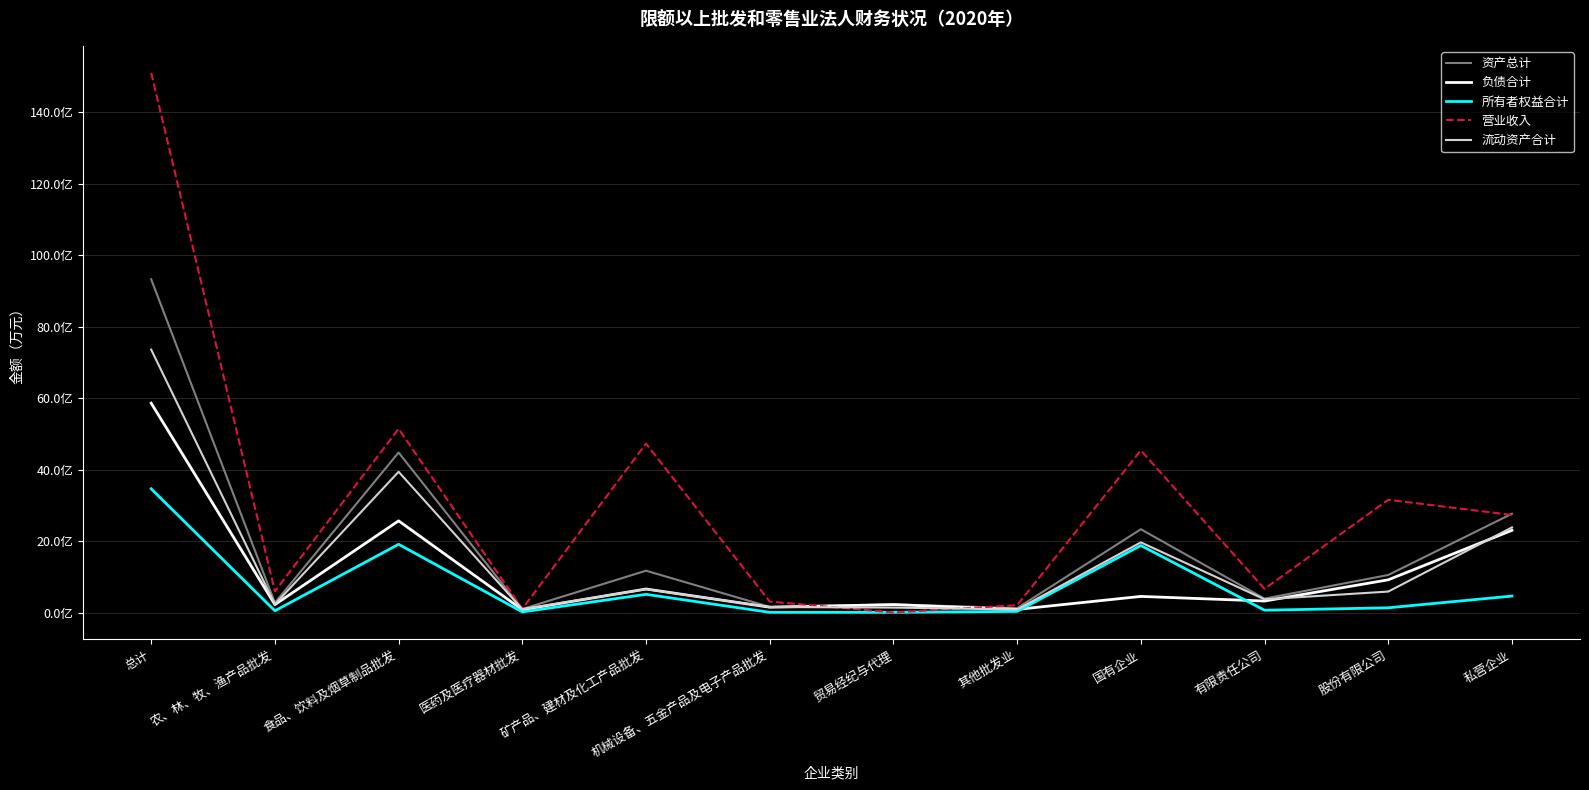

Between 矿产品、建材及化工产品批发 and 贸易经纪与代理, which series saw the biggest shift?

营业收入